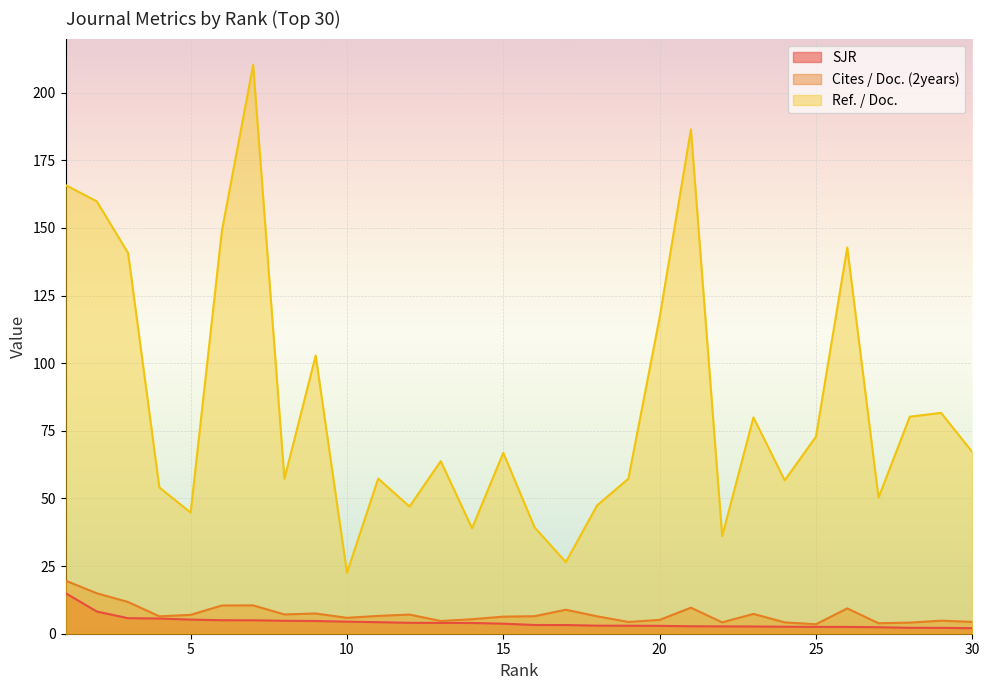

What is the difference between the Ref. / Doc. values at 7 and 12?

163.2